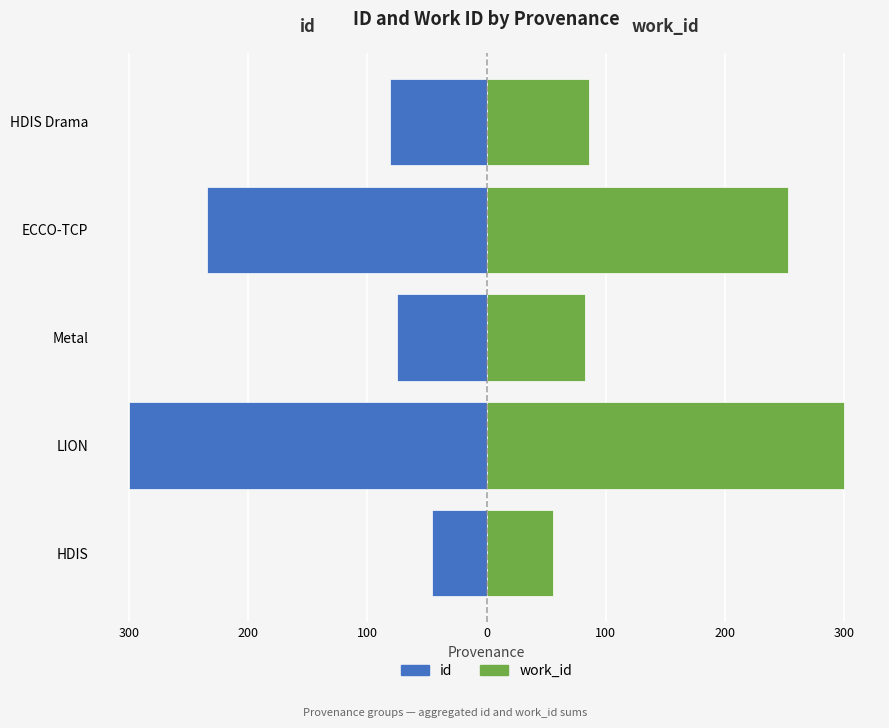

Reading left to right, what are all the values shown in this chart?

id: -46.1	-300.0	-75.0	-234.4	-80.7
work_id: 55.7	300.0	82.4	252.6	86.1